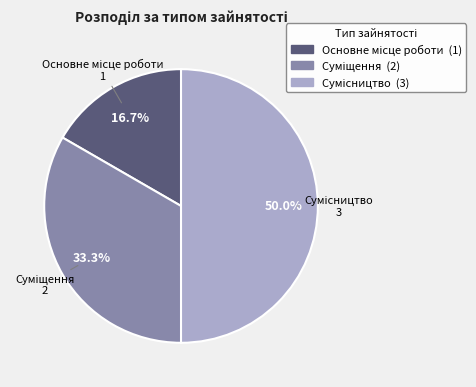

What is the smallest slice in the pie chart?

Основне місце роботи